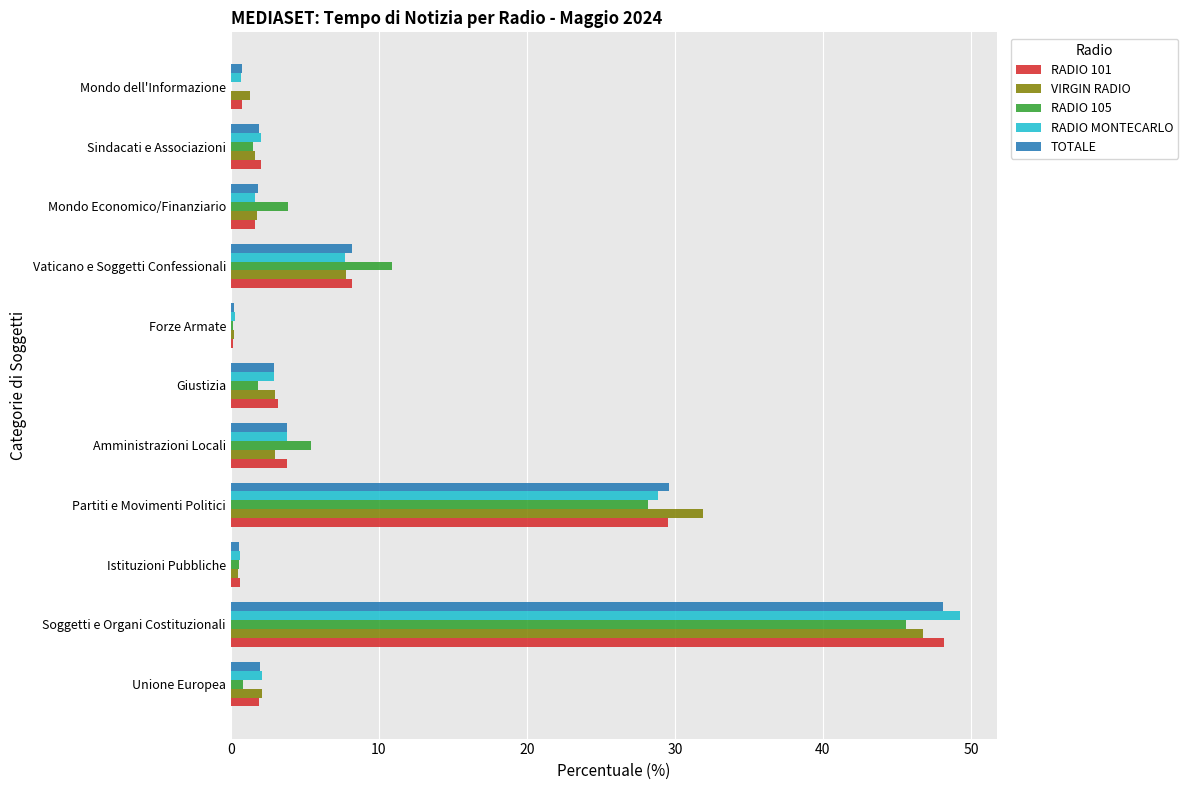

Is it true that VIRGIN RADIO equals 1.8 at Mondo Economico/Finanziario?

True